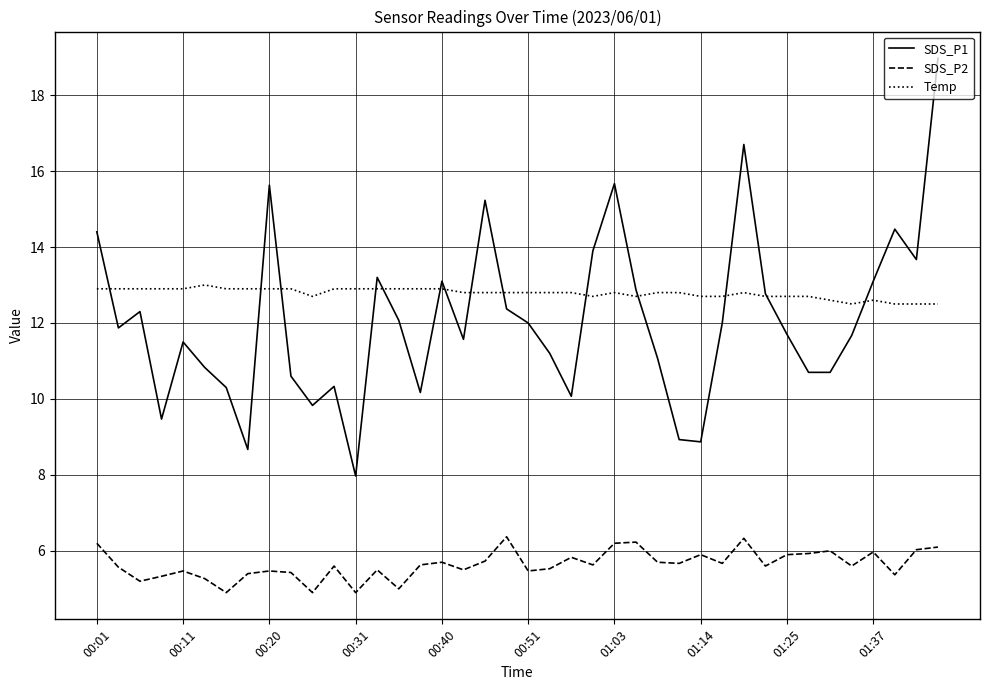

Rank the series by their maximum value, from lowest to highest.

SDS_P2, Temp, SDS_P1